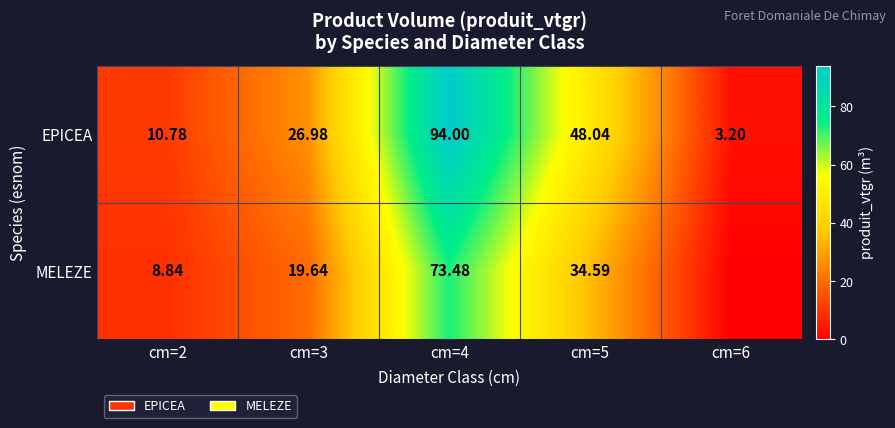

At which category does the chart reach its peak across all series?

cm=4